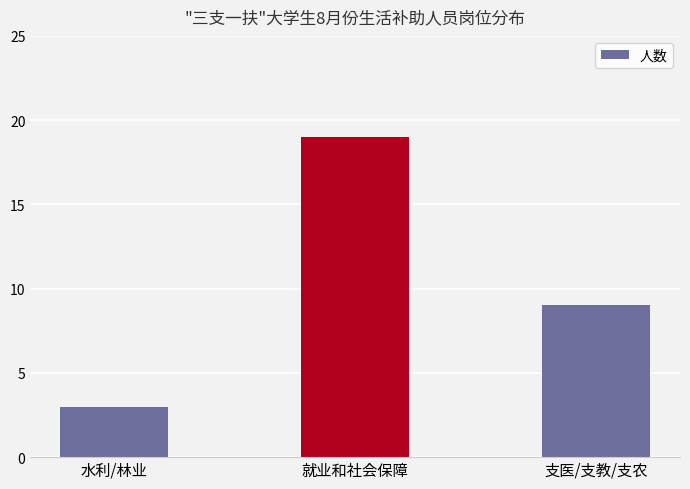

What is the change in value from 就业和社会保障 to 支医/支教/支农?

-10